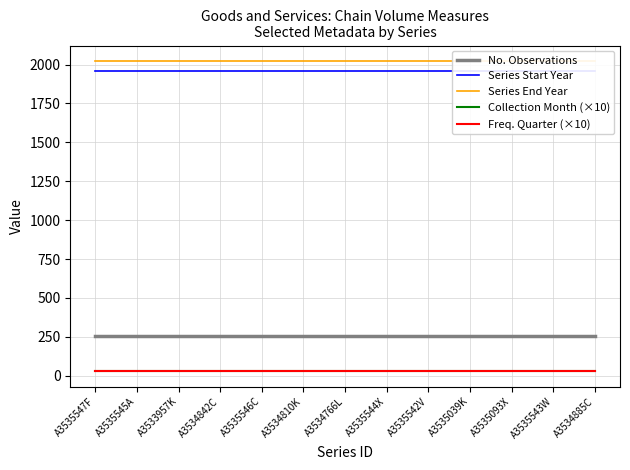

What position from the right is A3535039K?

4